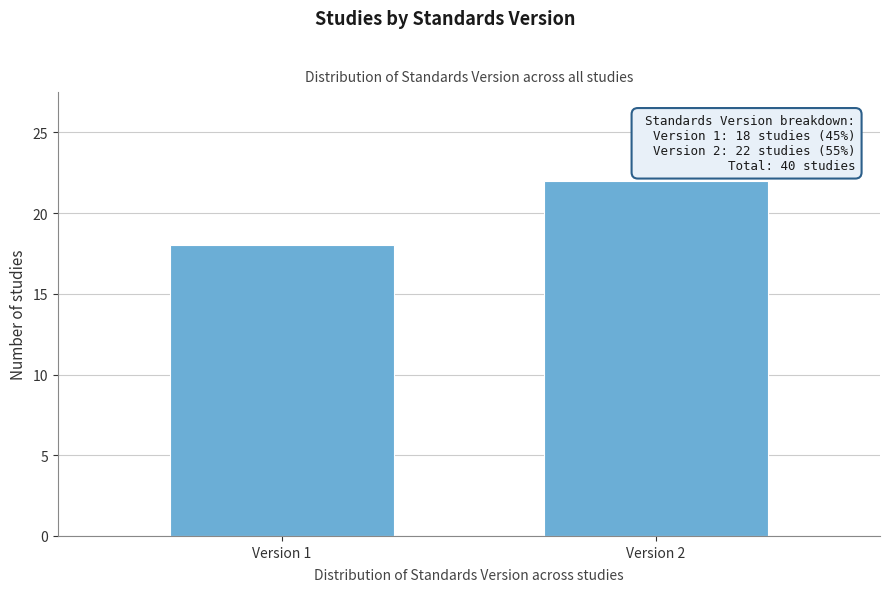

Reading left to right, extract all data points from this chart.

Version 1=18	Version 2=22